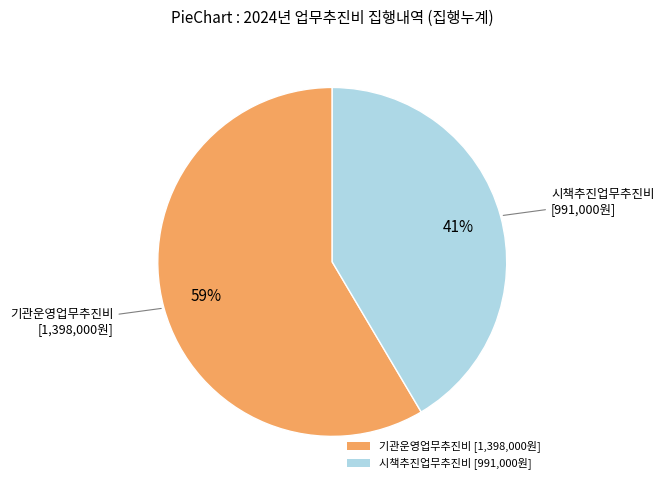

Combined, do 기관운영업무추진비 [1,398,000원] and 시책추진업무추진비 [991,000원] account for over 50%?

Yes